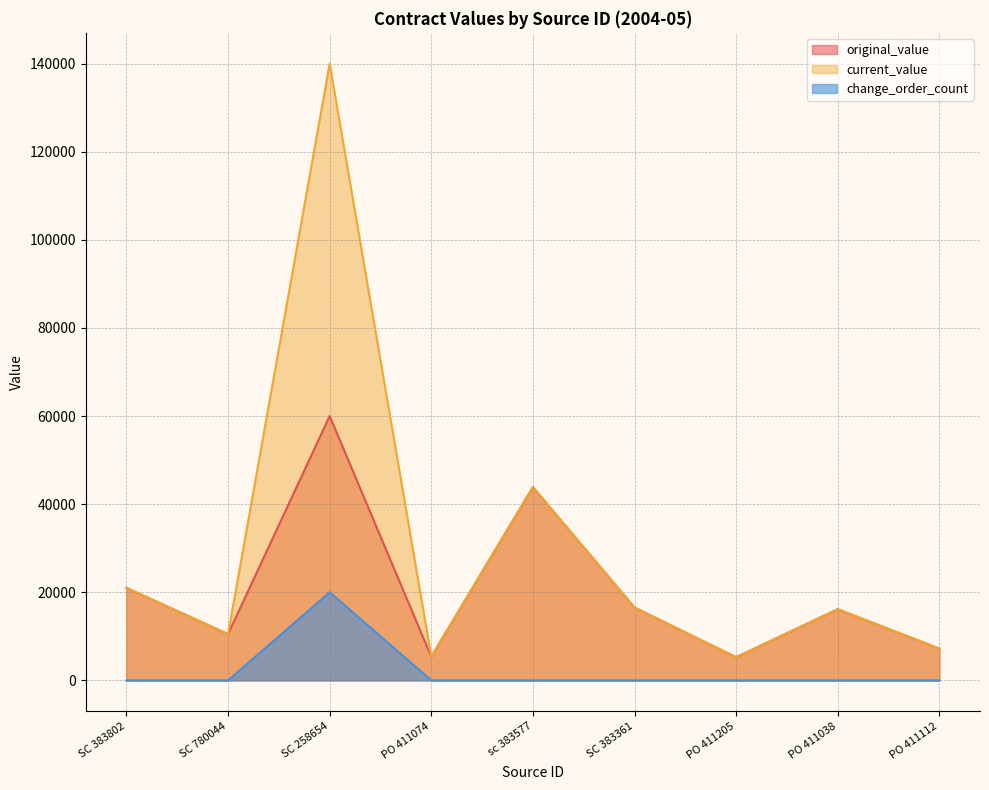

What is the minimum value for current_value?

5248.8